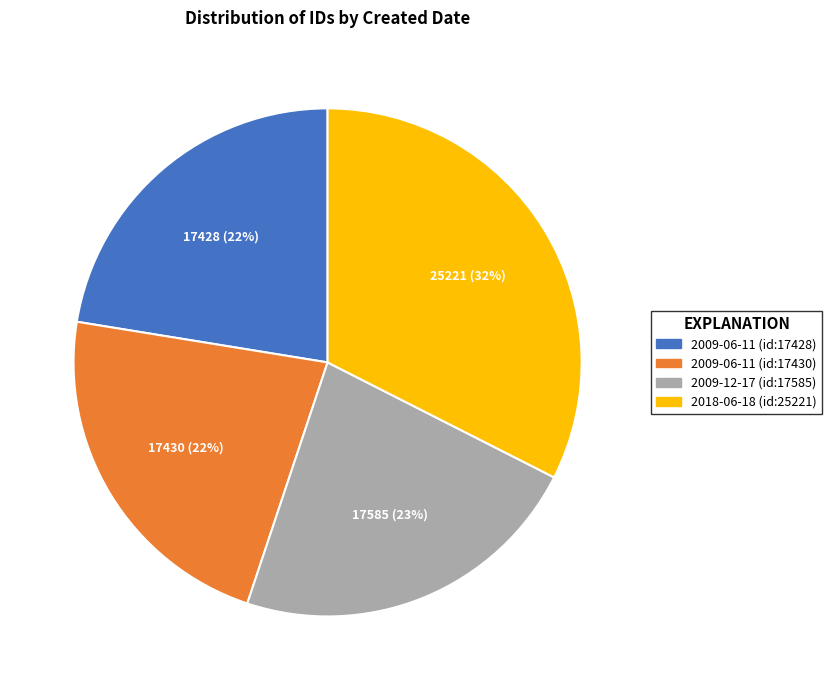

Which category has the biggest portion of the pie?

2018-06-18 (id:25221)